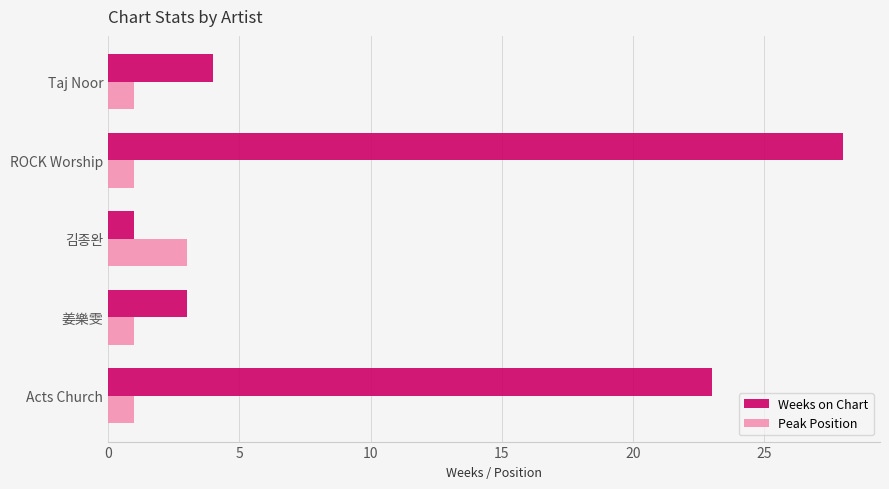

Which label corresponds to the largest value in the chart?

ROCK Worship